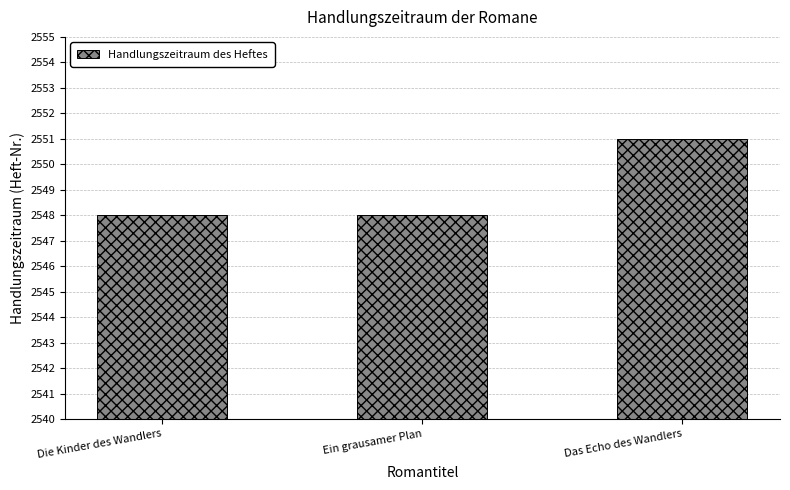

The chart shows a value of 2551 at Das Echo des Wandlers. True or false?

True